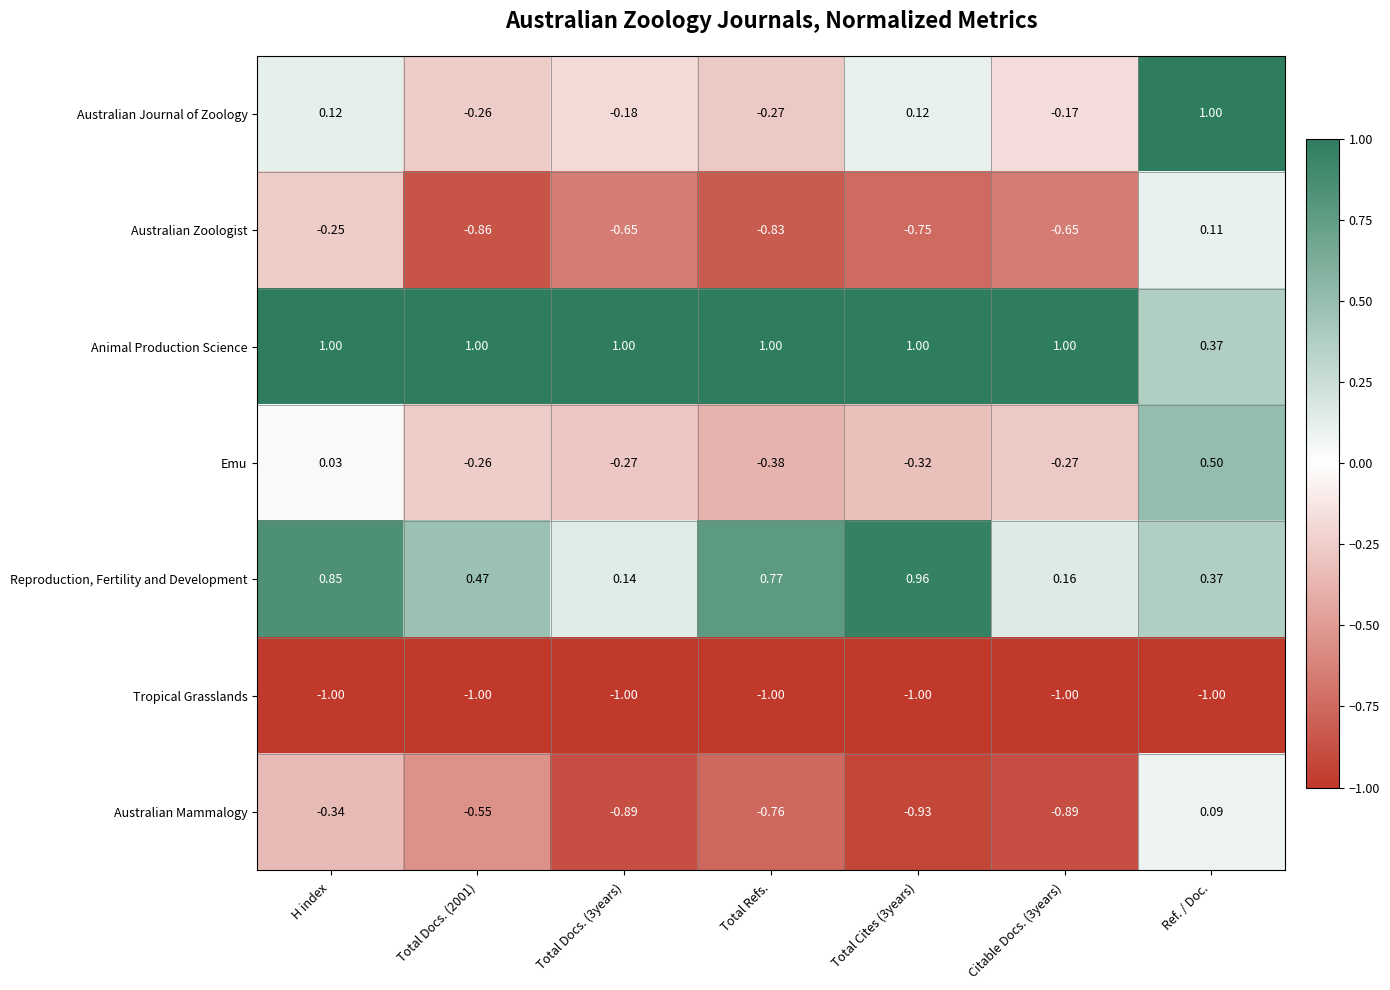

Where is Animal Production Science nearest to the value 0?

Ref. / Doc.